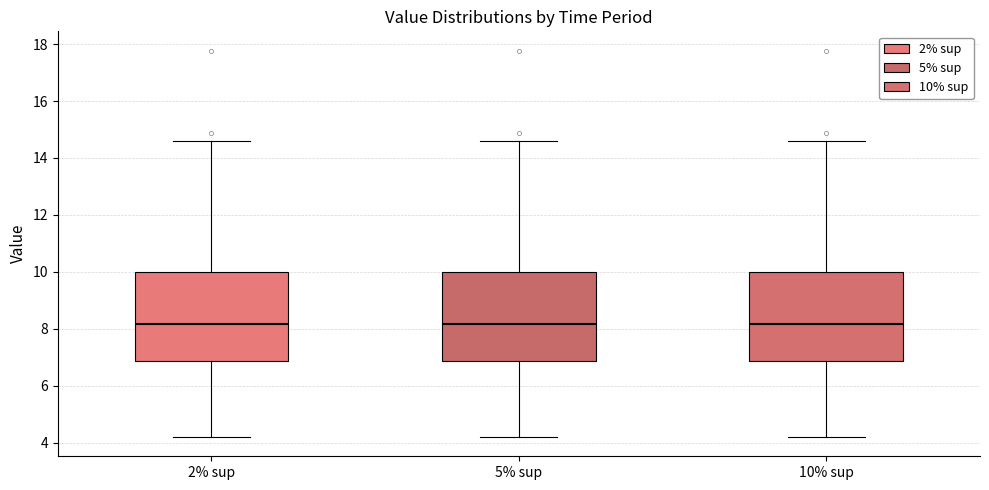

Reading left to right, read every box against the y-axis: the position of its median line, the range the box covers, and the ends of its whiskers. The values are not printed on the chart, so give them approximately, as read against the axis.

2% sup: median 8.2, box 6.8 to 10.0, whiskers 4.2 to 14.6
5% sup: median 8.2, box 6.8 to 10.0, whiskers 4.2 to 14.6
10% sup: median 8.2, box 6.8 to 10.0, whiskers 4.2 to 14.6